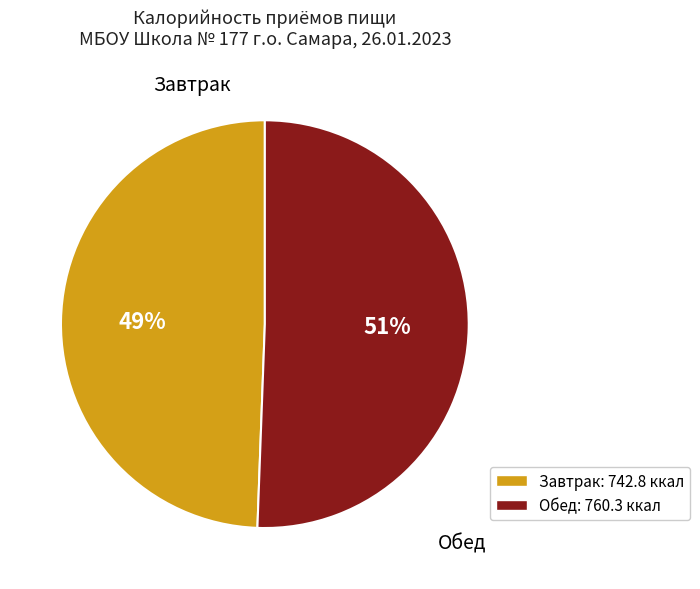

Is there any slice that represents more than half of the pie?

Yes